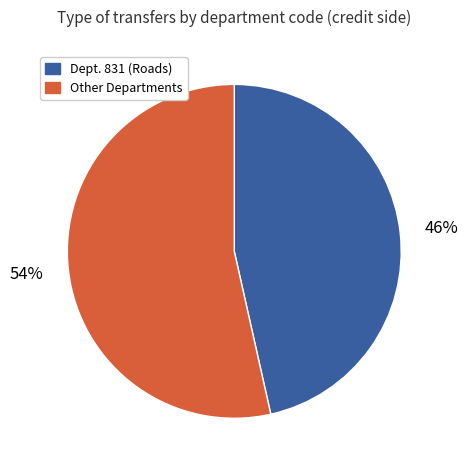

Is it true that Dept. 831 (Roads) is 57% of the pie?

False